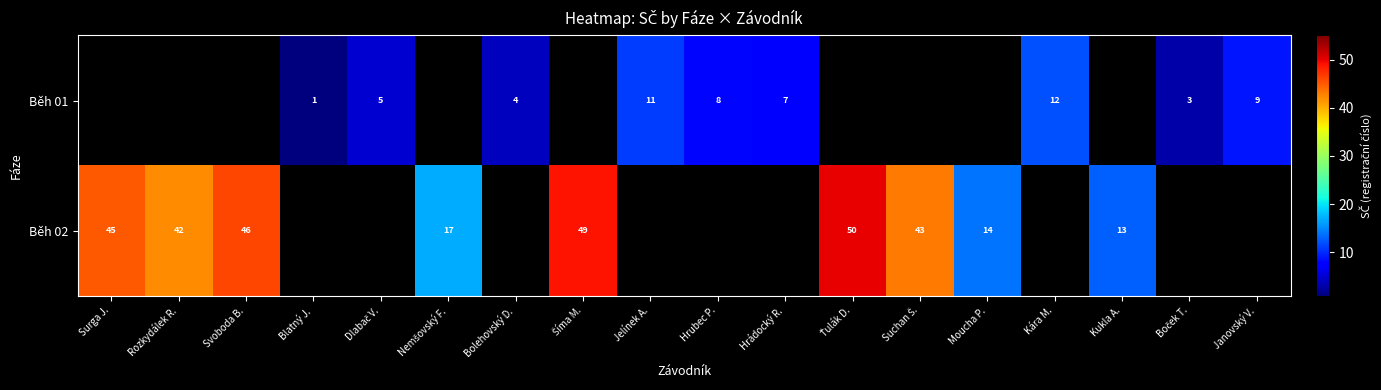

The value of Běh 01 at Kára M. is 12. True or false?

True